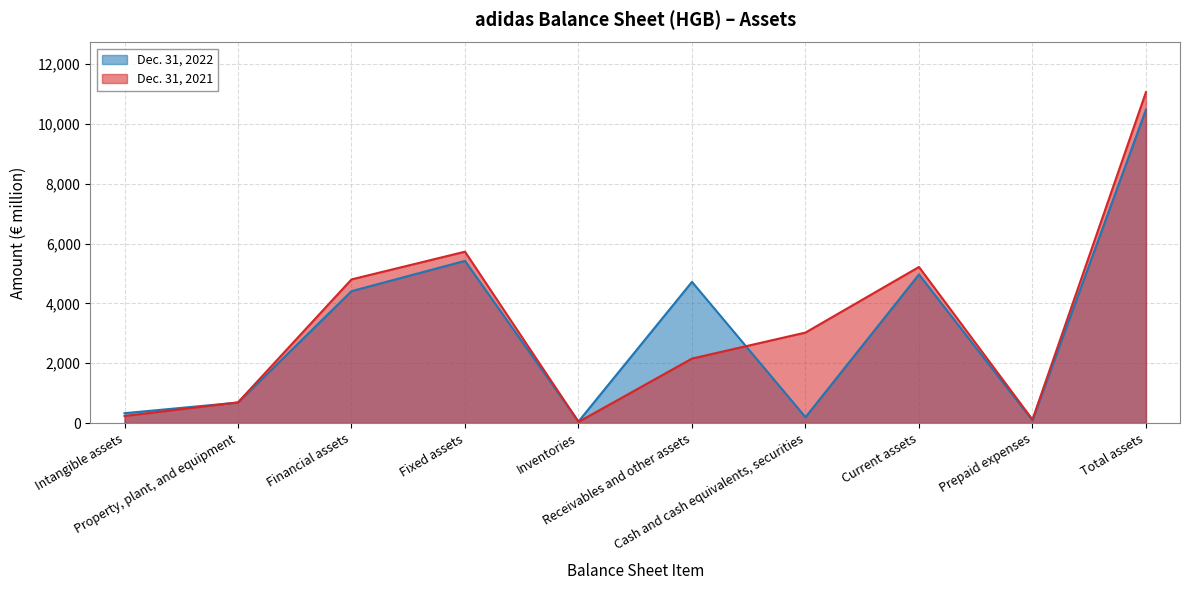

Is it true that Dec. 31, 2022 equals 195 at Cash and cash equivalents, securities?

True